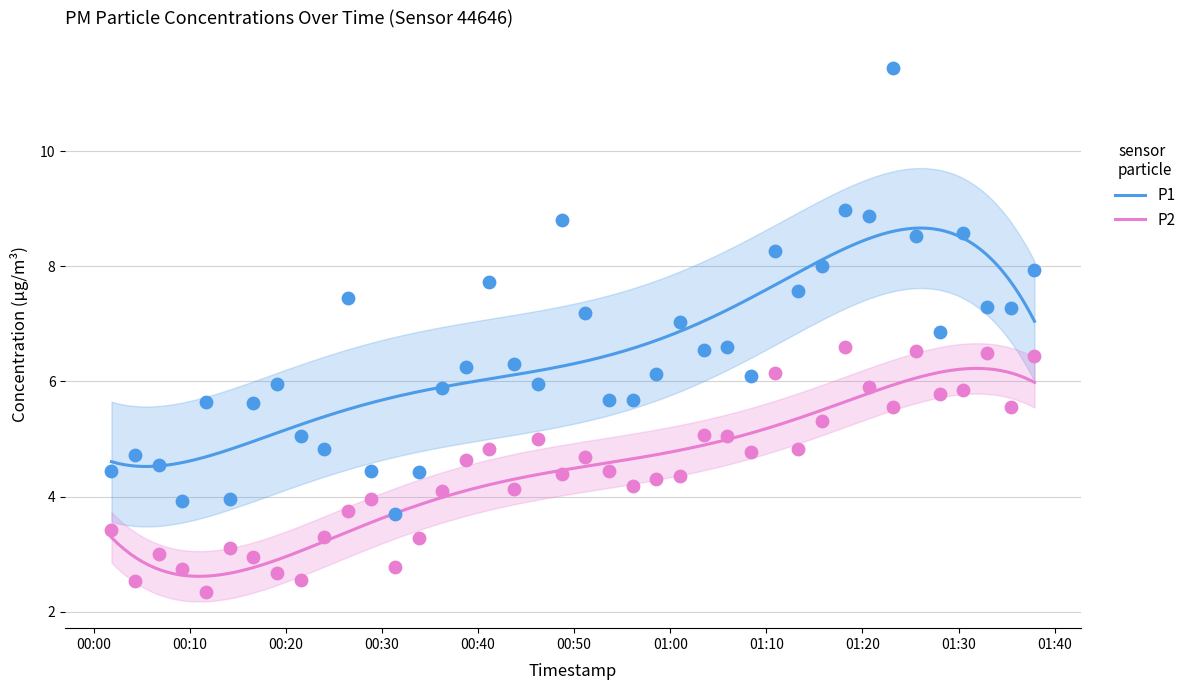

Which series reaches the minimum Y coordinate?

P2